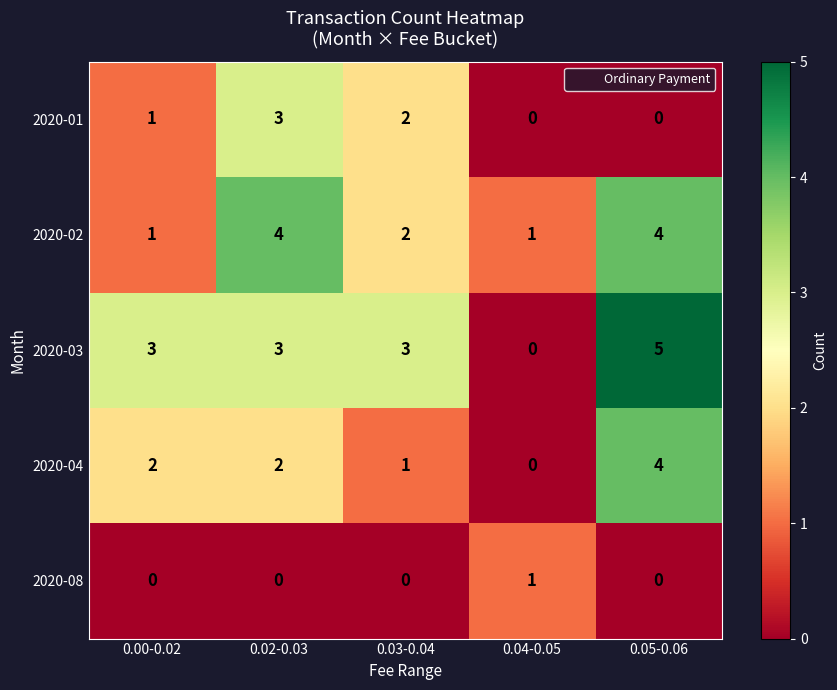

Rank the series by their average value, from highest to lowest.

2020-03, 2020-02, 2020-04, 2020-01, 2020-08